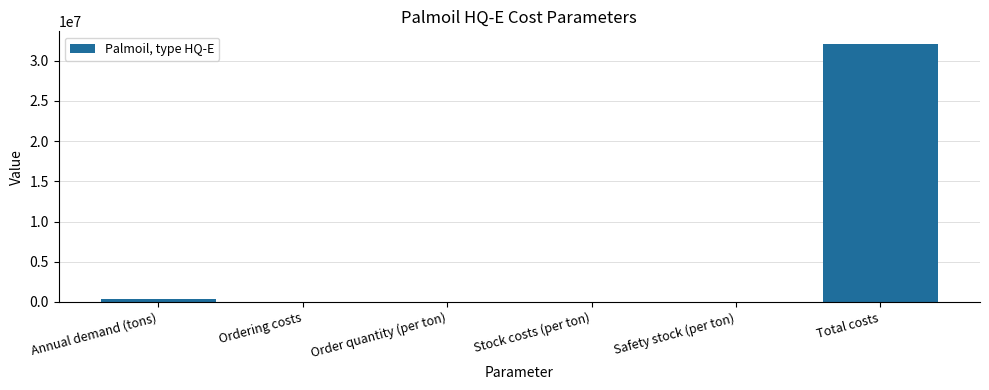

What is the change in value from Stock costs (per ton) to Total costs?

+32061250